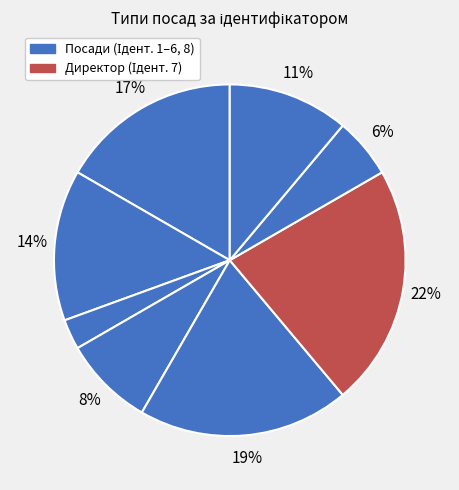

How many segments does this pie chart have?

8